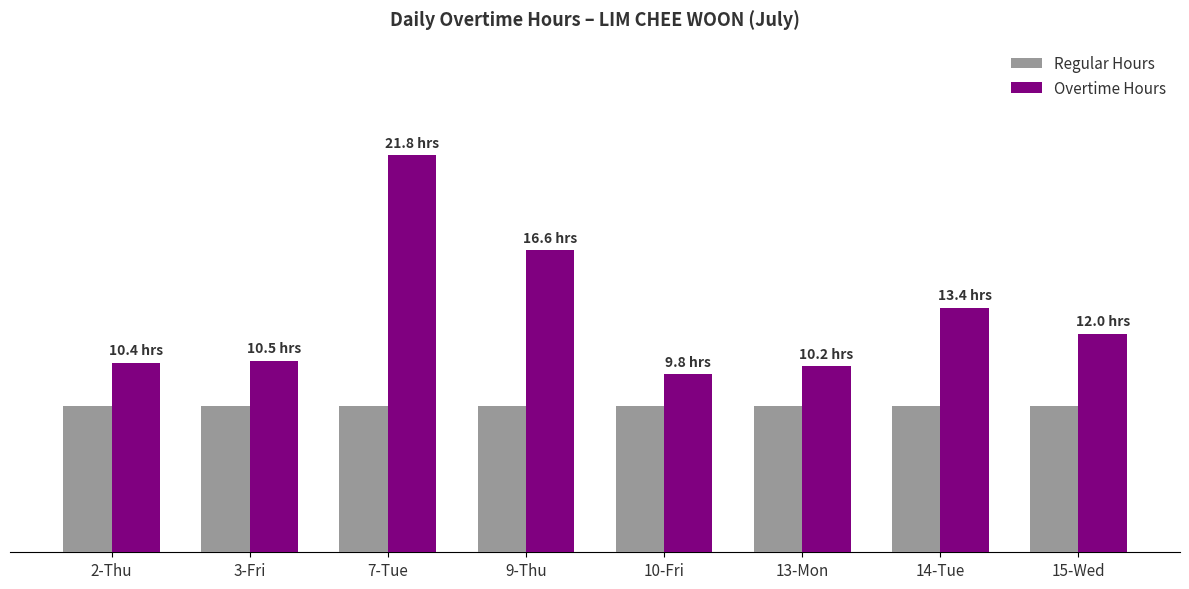

Where is Overtime Hours nearest to the value 15?

9-Thu